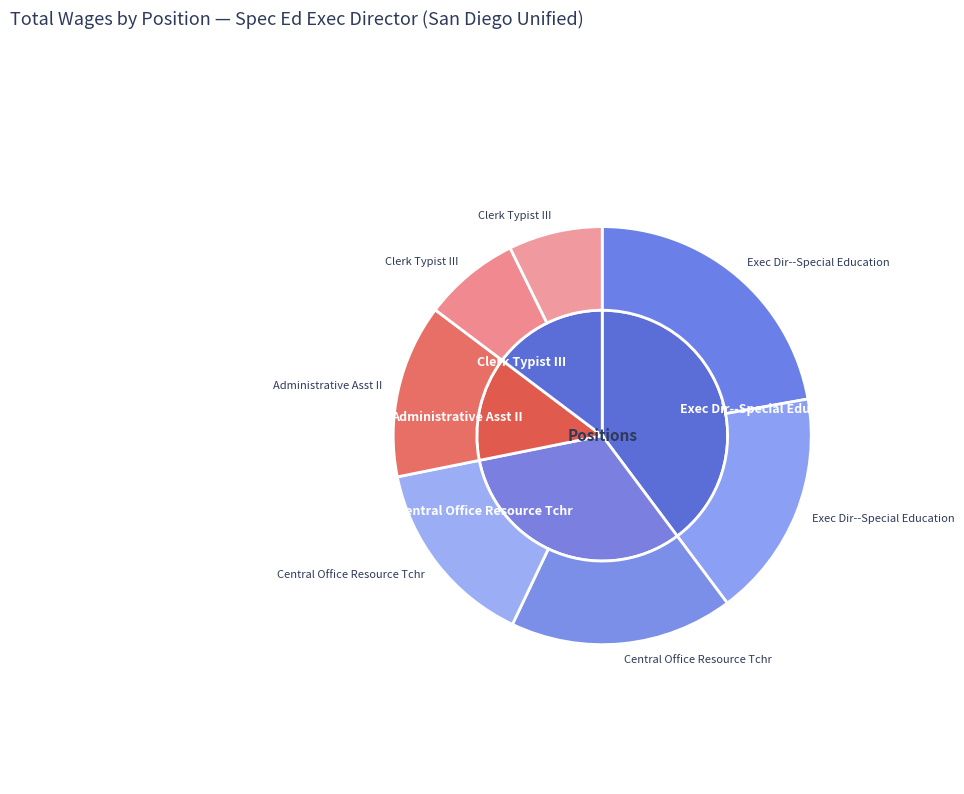

To the nearest percent, what portion does Administrative Asst II represent?

13%